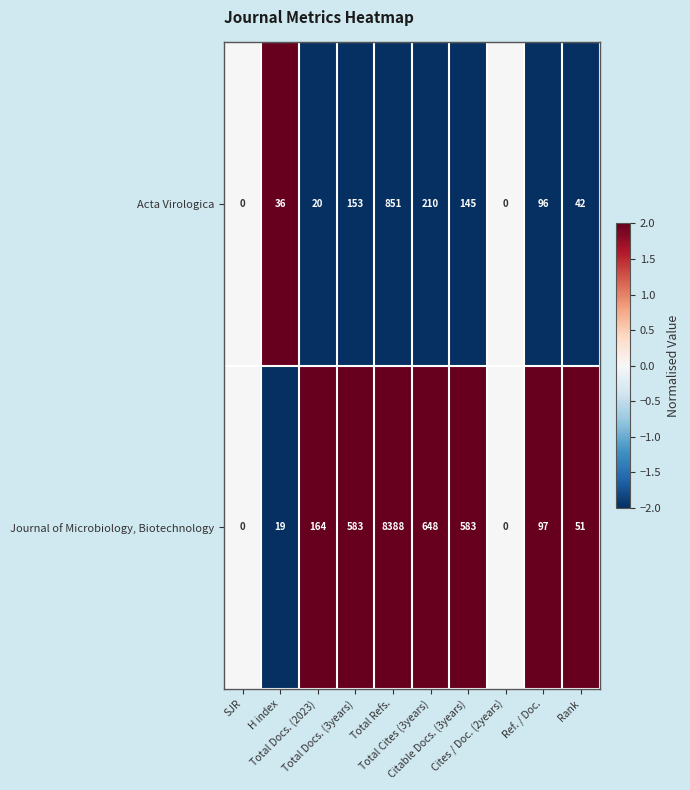

List the series in order of their peak value, highest first.

Journal of Microbiology, Biotechnology, Acta Virologica